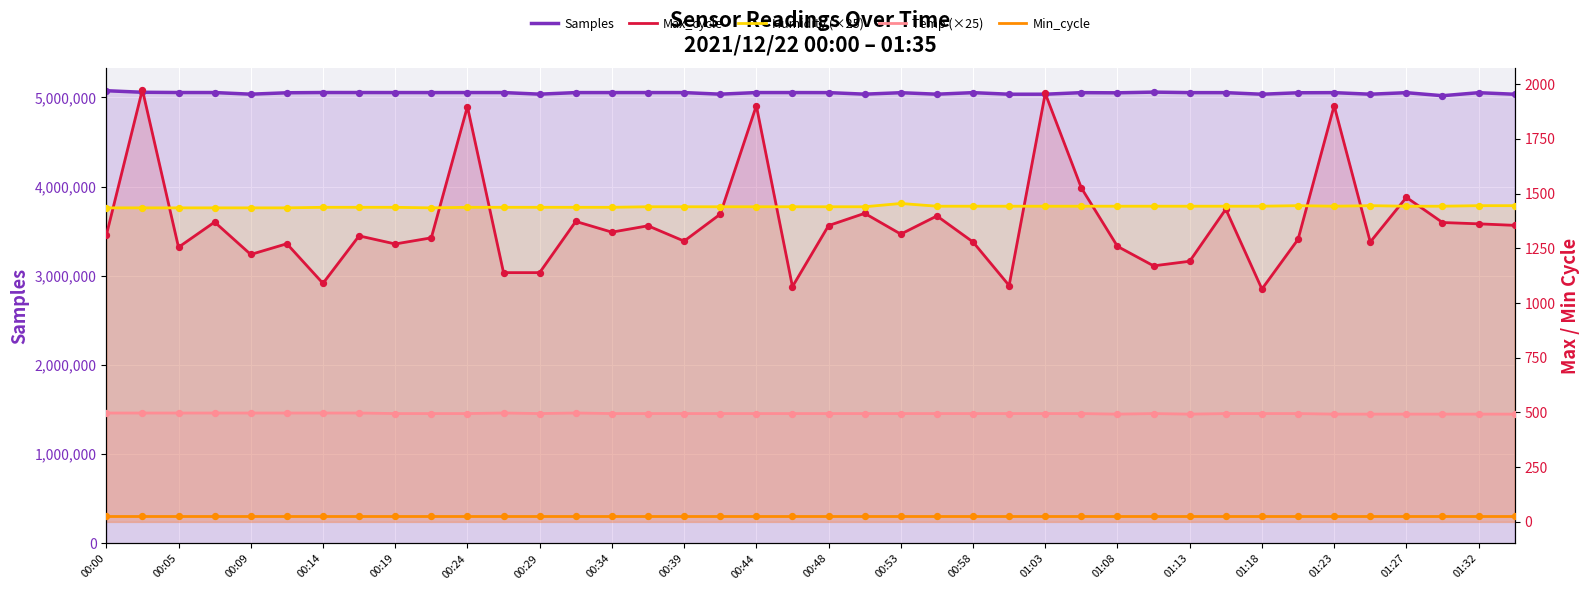

Which series contains the lowest Y value?

Min_cycle